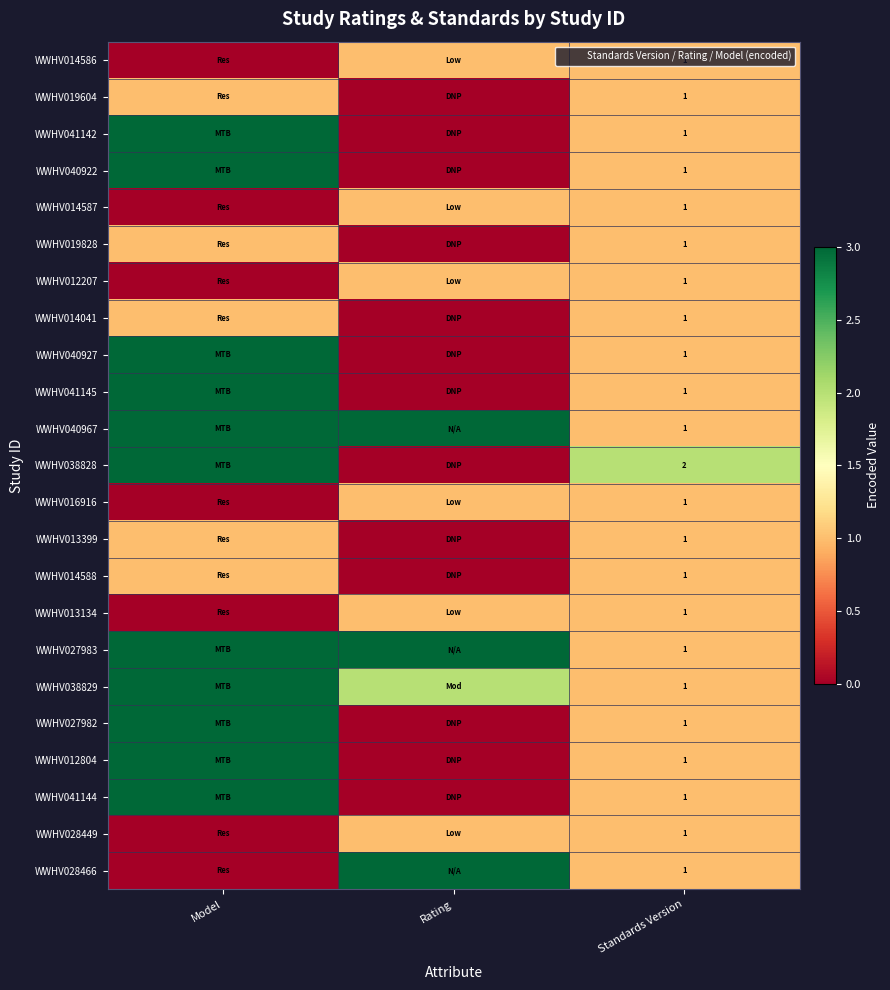

Between Model and Standards Version, which is larger?

Standards Version